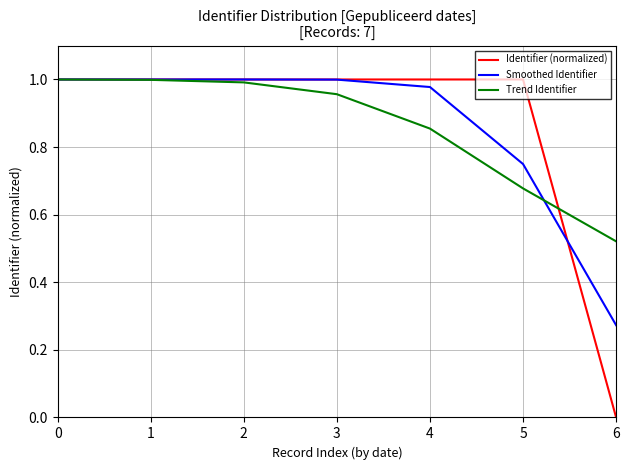

Which series has the widest spread of values?

Identifier (normalized)